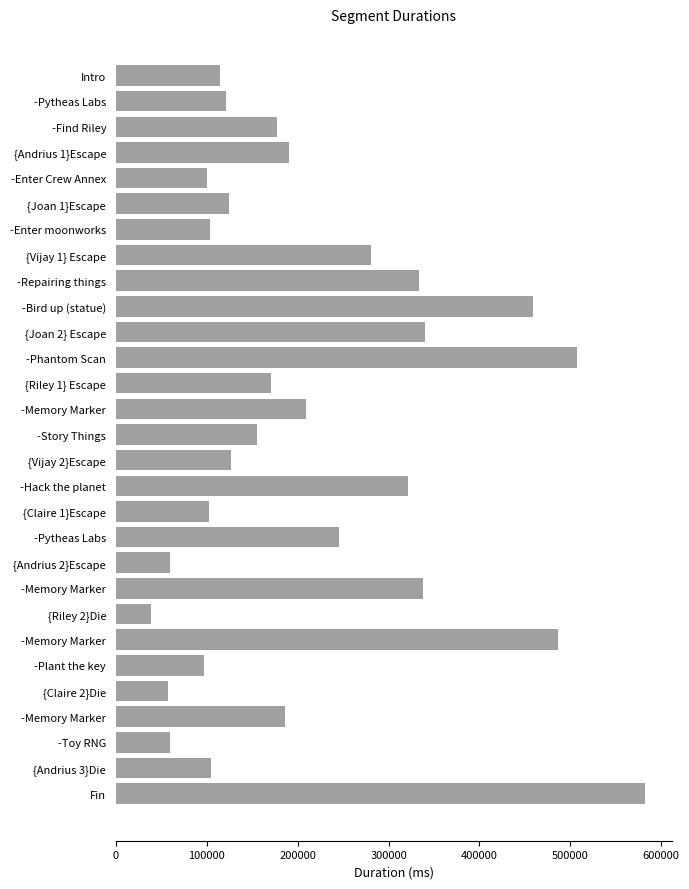

Does the chart contain stacked bars?

No